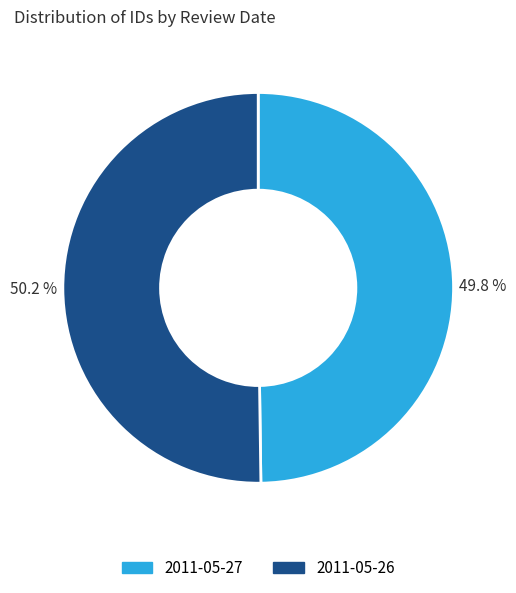

How many slices are in this pie chart?

2